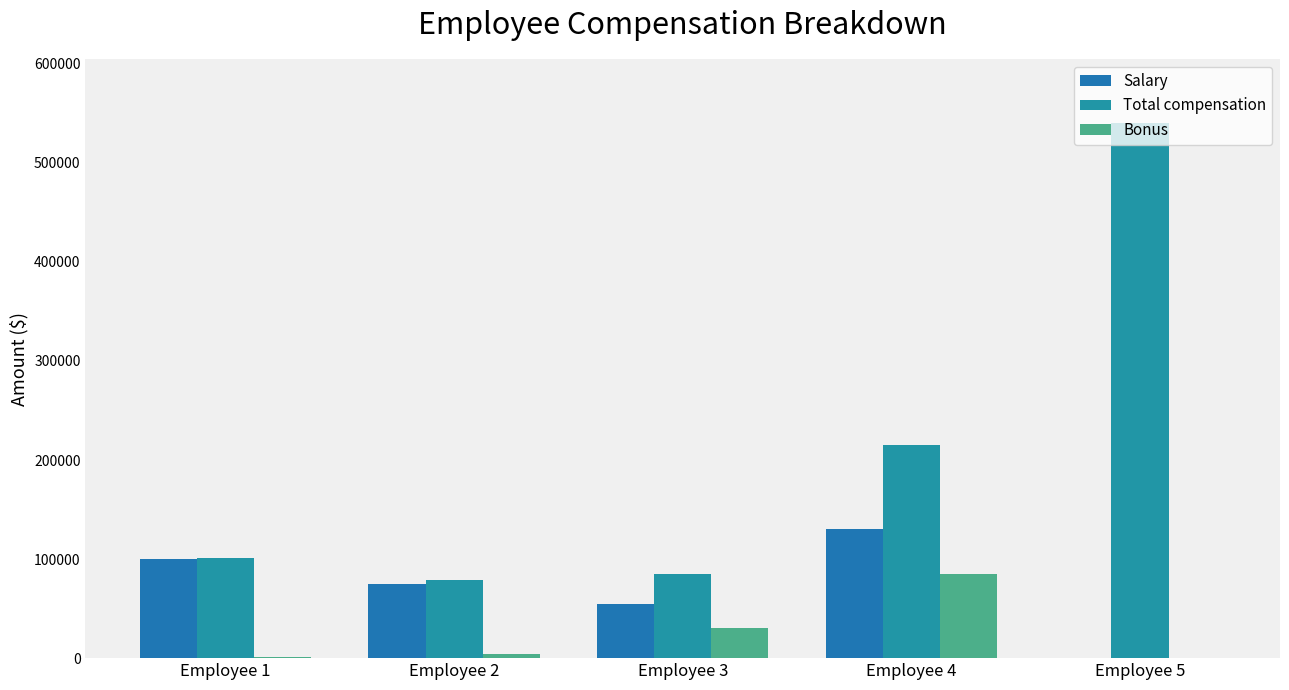

Where is Salary nearest to the value 65000?

Employee 2